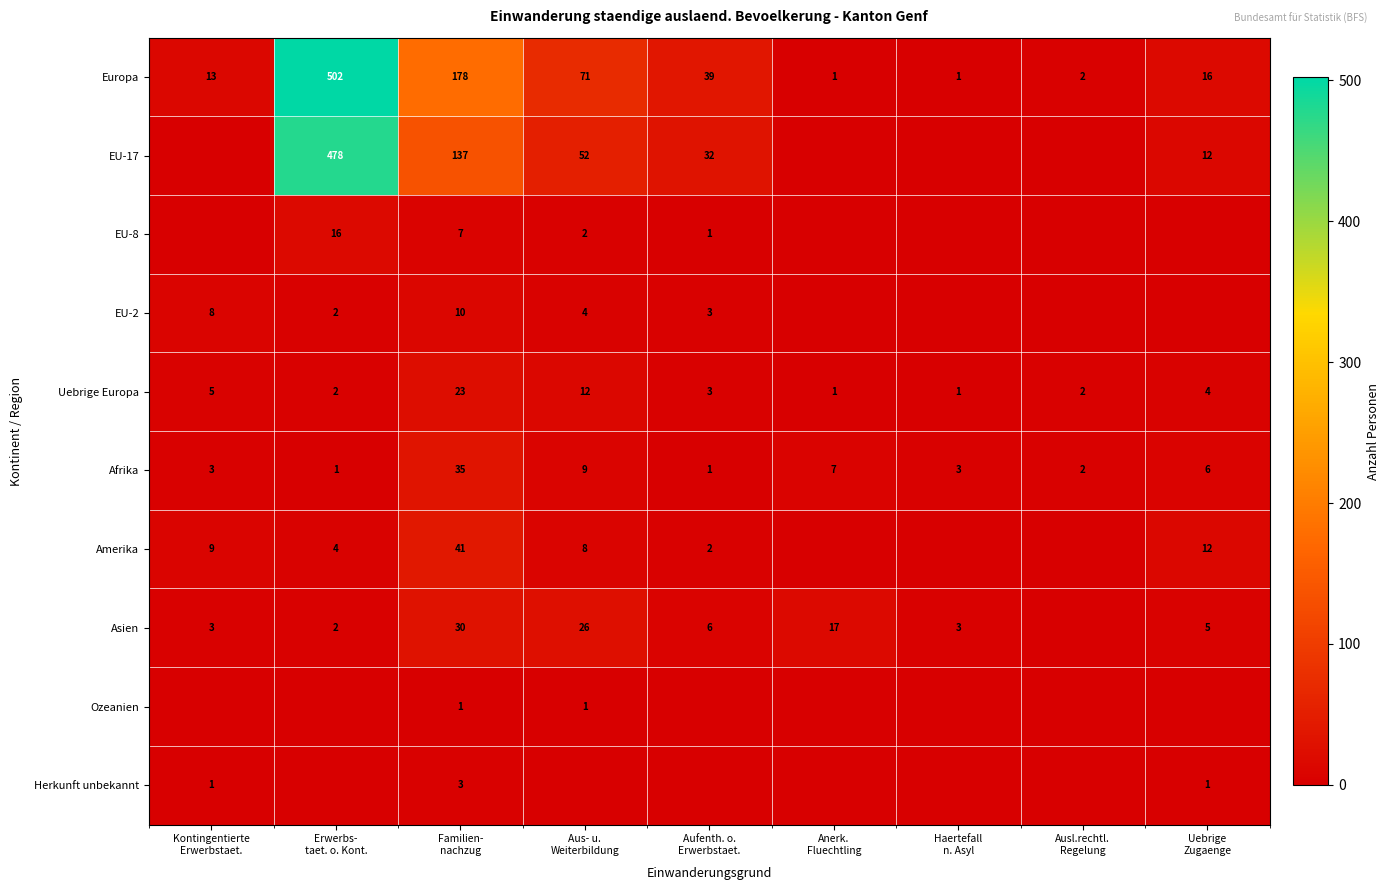

What is the difference between the second highest and second lowest values in the Uebrige Europa series?

11